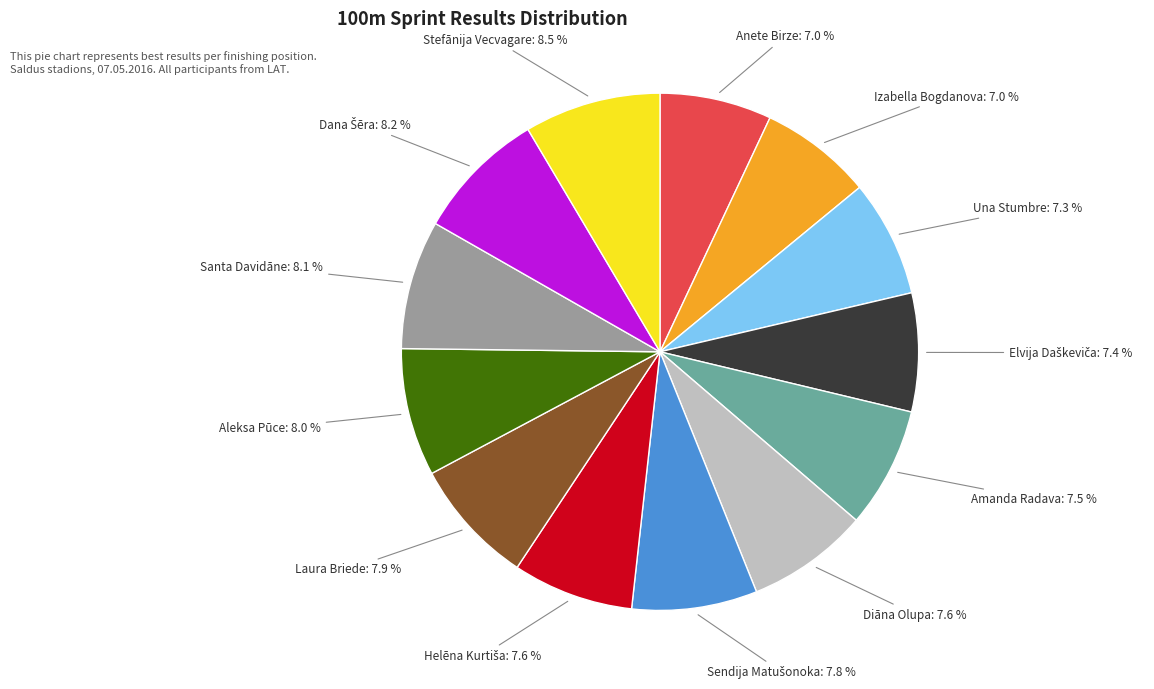

Does any single category account for the majority?

No